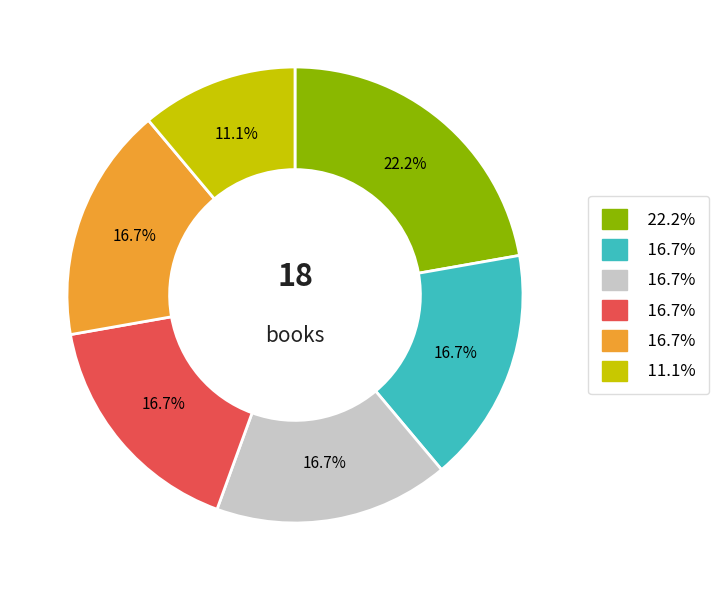

Is there any slice that represents more than half of the pie?

No